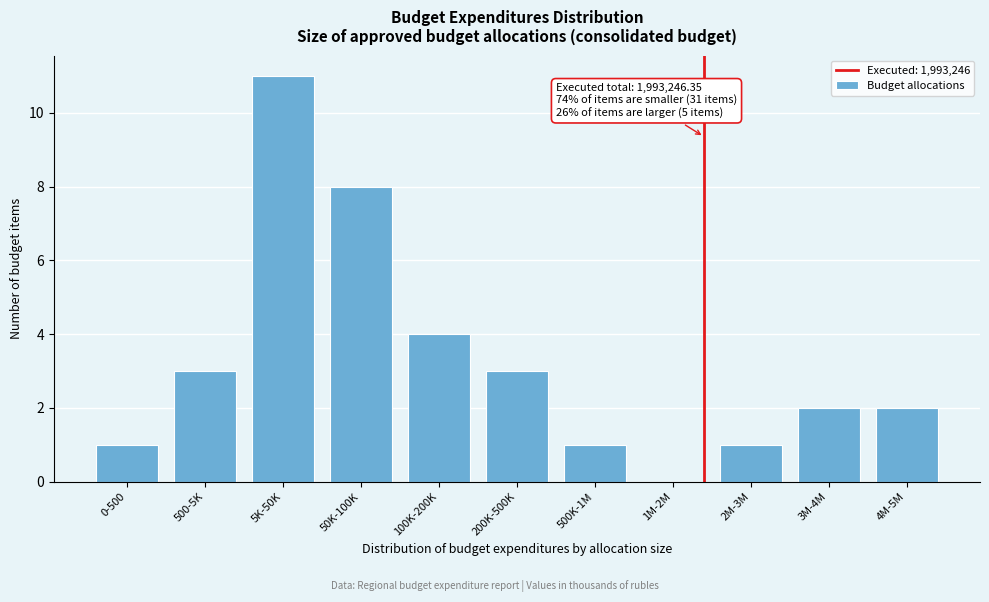

Reading left to right, transcribe all the data shown in this chart.

0-500=1	500-5K=3	5K-50K=11	50K-100K=8	100K-200K=4	200K-500K=3	500K-1M=1	1M-2M=0	2M-3M=1	3M-4M=2	4M-5M=2